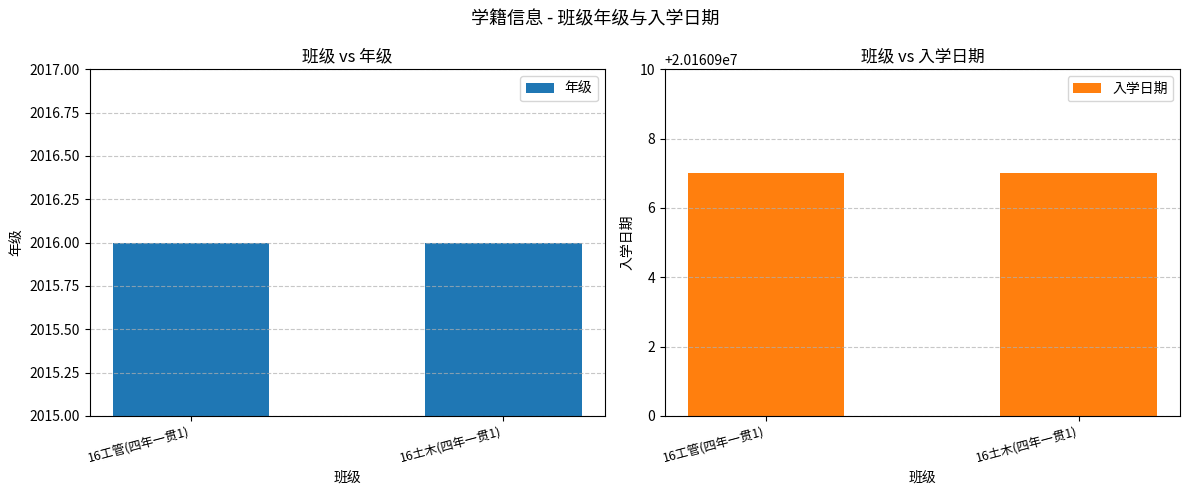

Between 16工管(四年一贯1) and 16土木(四年一贯1), which series saw the biggest shift?

年级